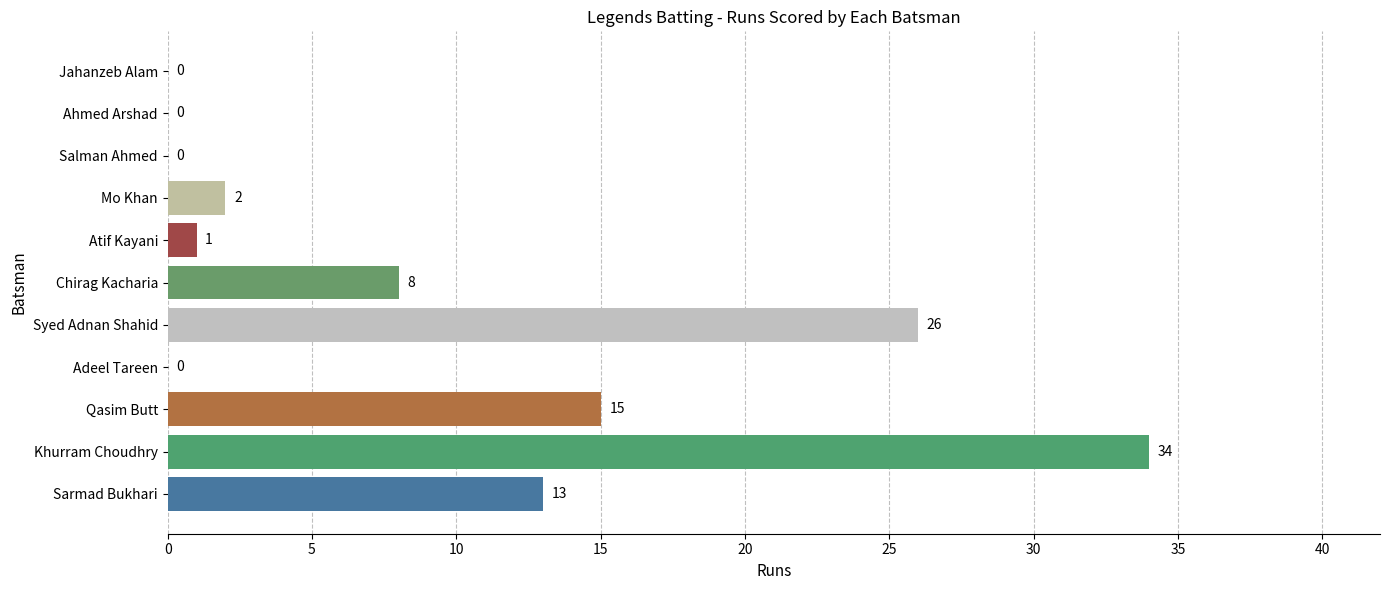

True or false: the data shows -23 at Salman Ahmed.

False